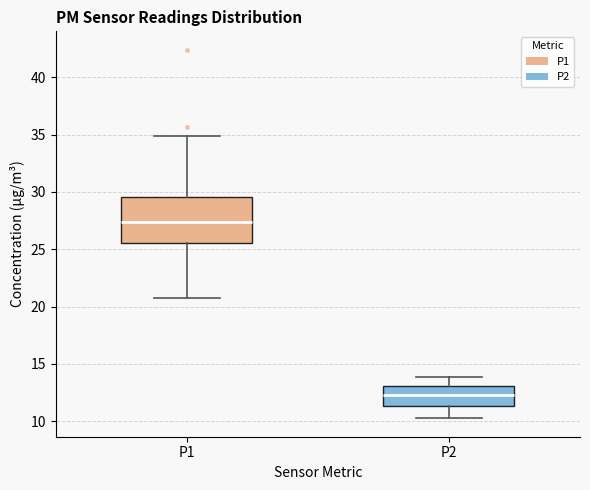

Where does the lower whisker of the box for P2 end on the y-axis? The values are not printed on the chart, so give them approximately, as read against the axis.

10.5